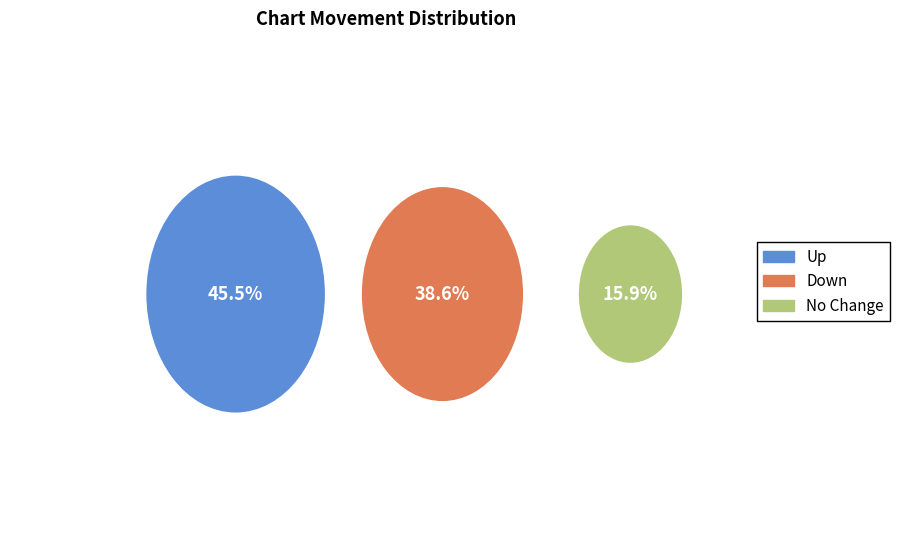

How many slices are in this pie chart?

3